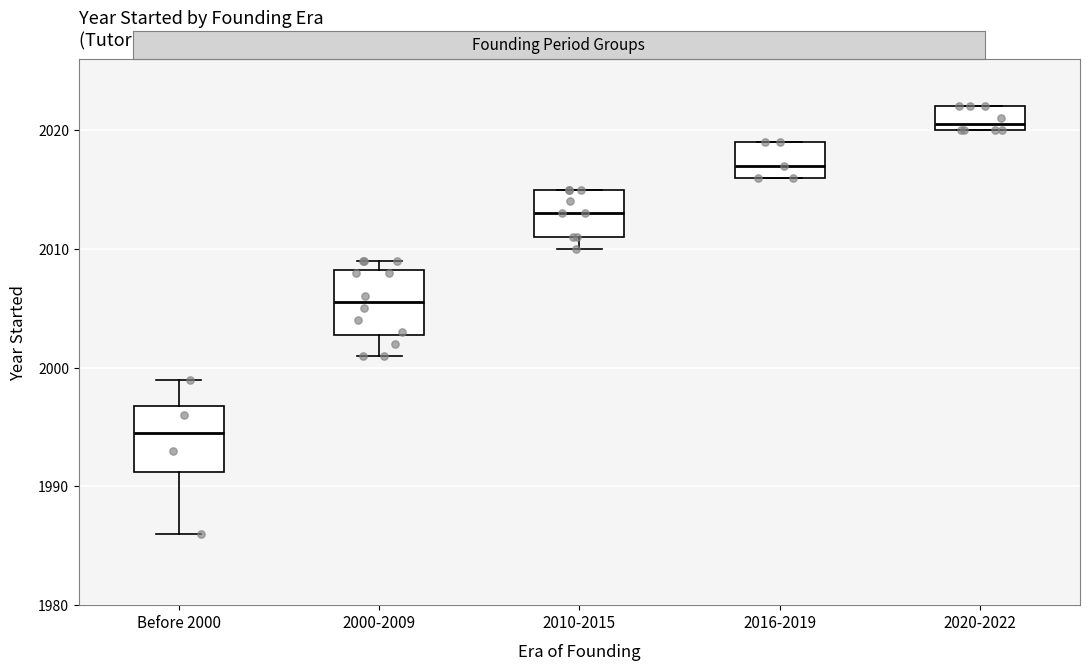

Which box's median line is the highest?

2020-2022